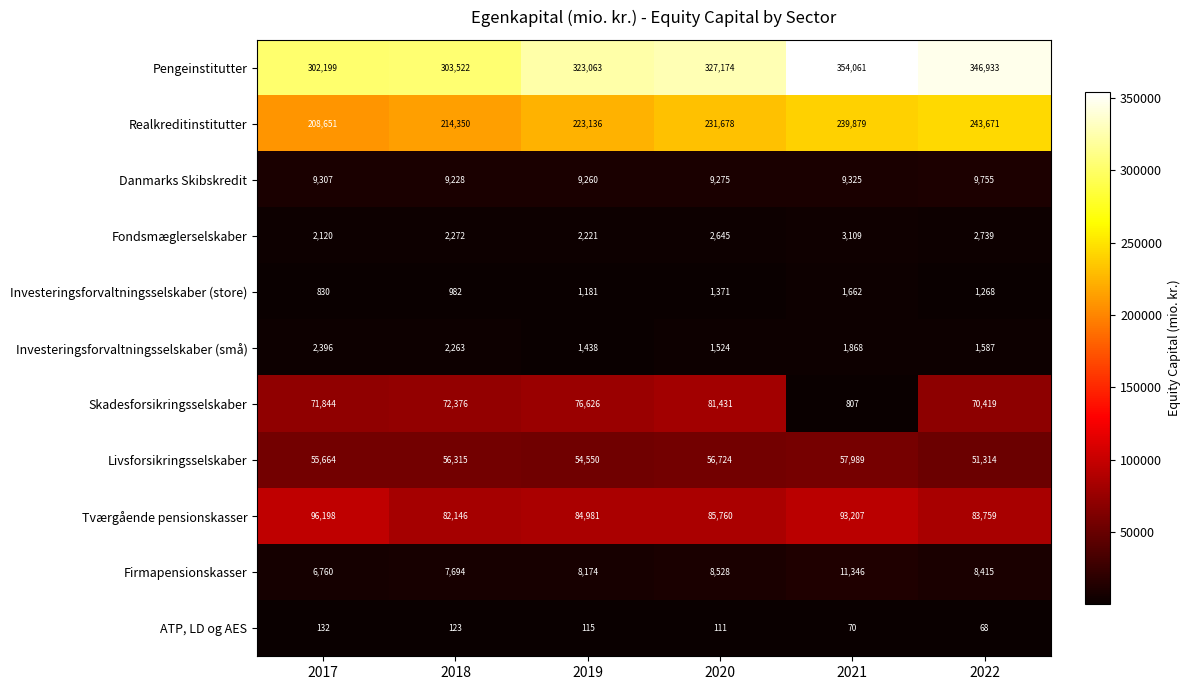

Between 2018 and 2019, which series saw the biggest shift?

Pengeinstitutter